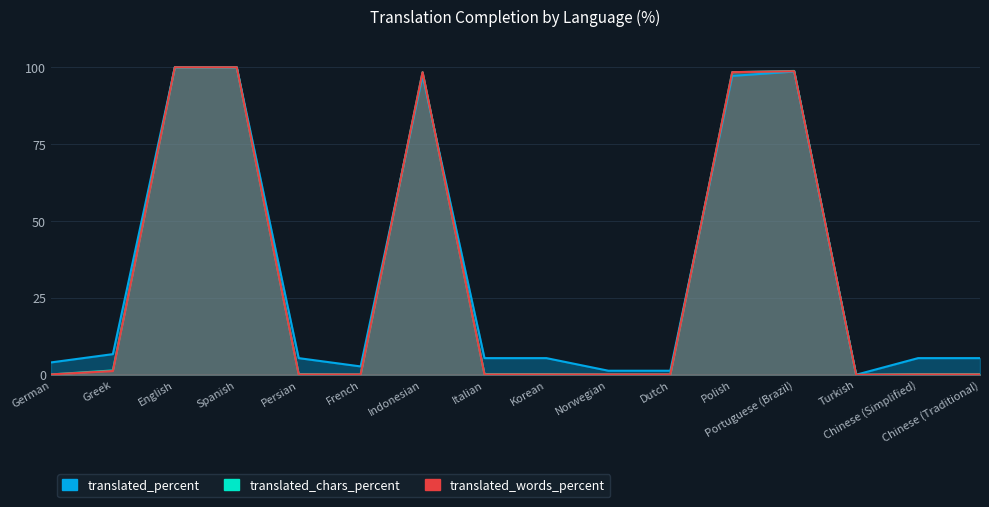

At how many categories does at least one series exceed 59?

5